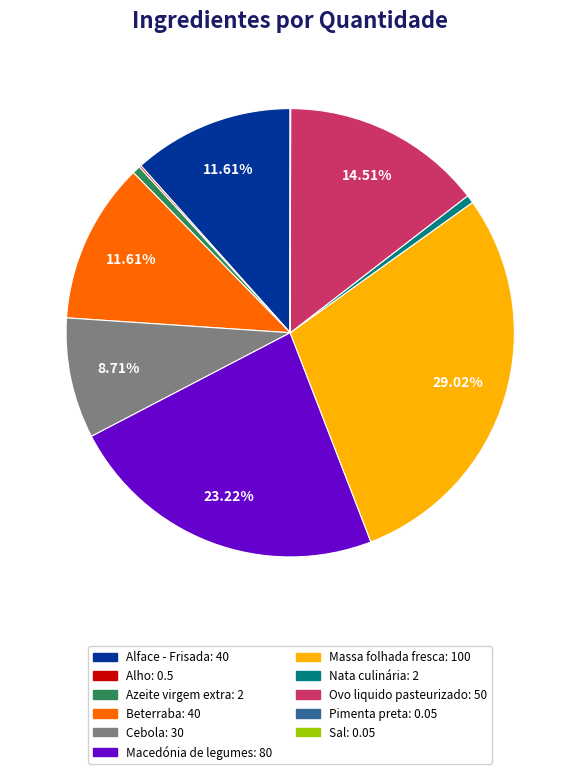

Which slice is the largest?

Massa folhada fresca